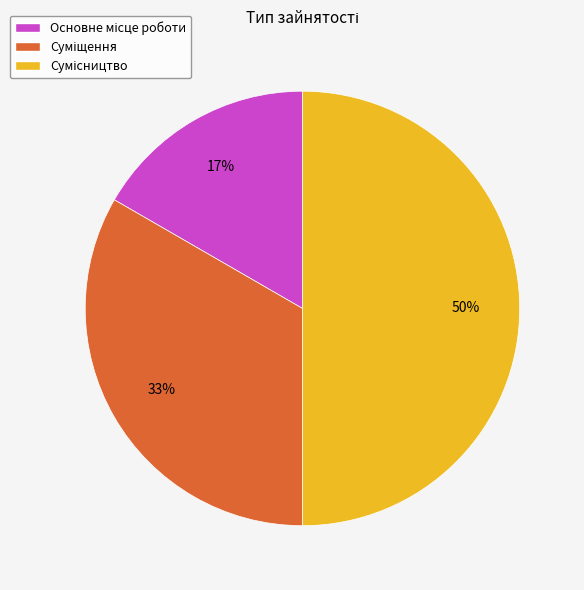

To the nearest percent, what is the difference between the largest and smallest slice percentages?

33%